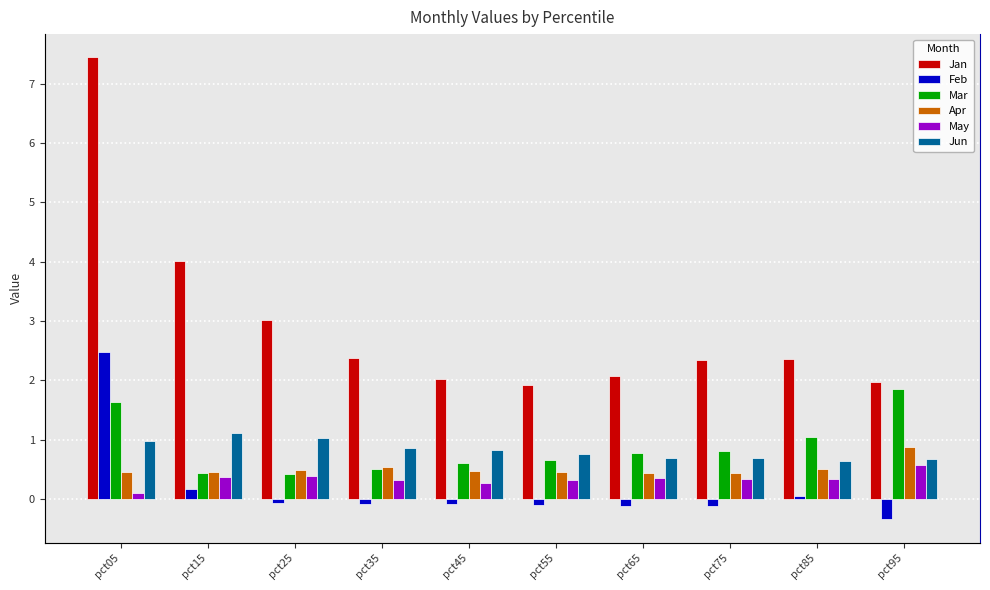

Where is May nearest to the value 0?

pct05